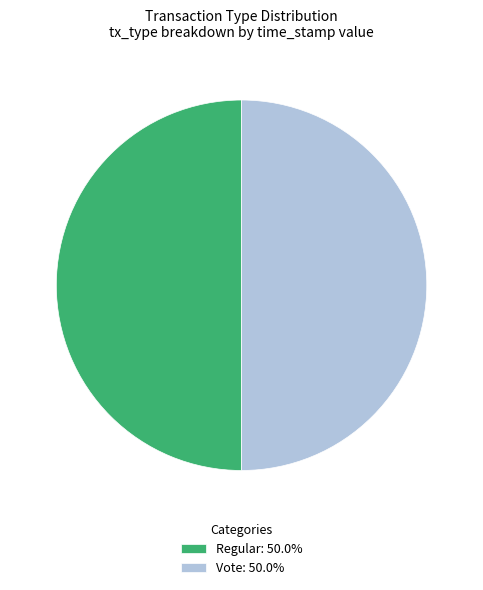

Do Vote: 50.0% and Regular: 50.0% together represent more than half of the pie?

Yes